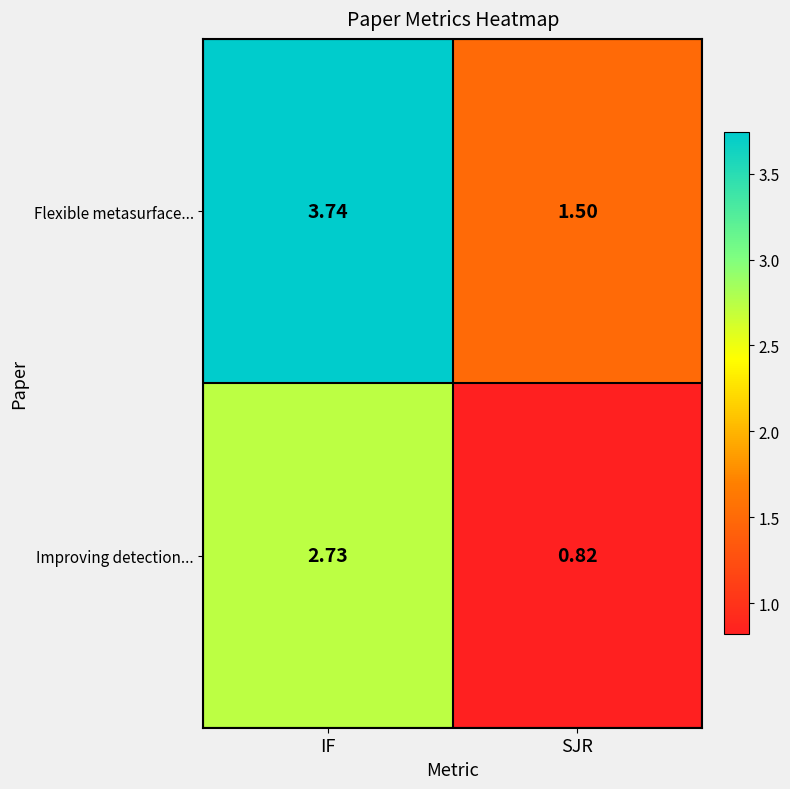

Rank the categories by Improving detection... value from lowest to highest.

SJR, IF